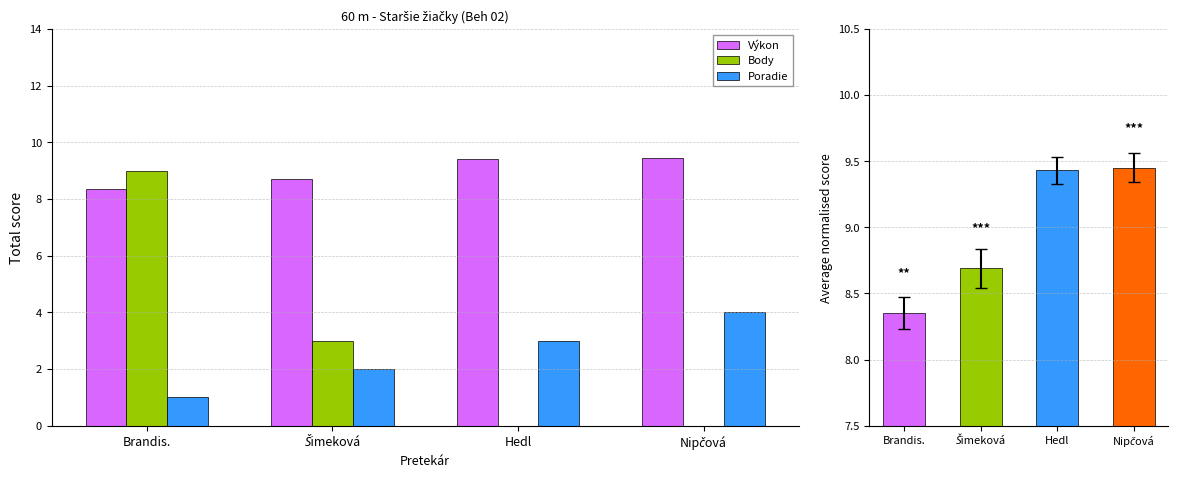

The value of Body at Nipčová is -5.3. True or false?

False